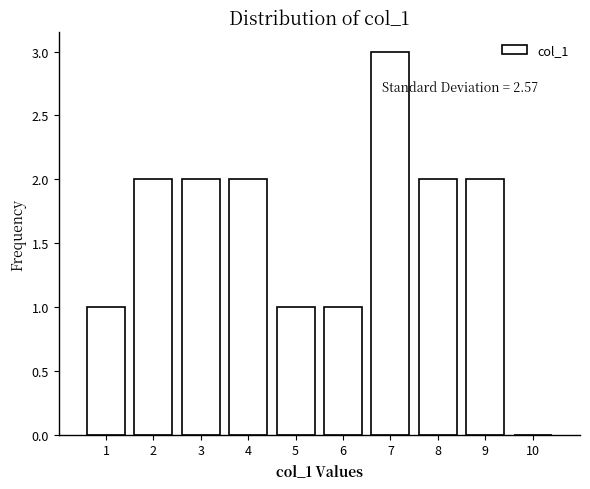

Reading left to right, list all the values displayed in this chart.

1=1	2=2	3=2	4=2	5=1	6=1	7=3	8=2	9=2	10=0